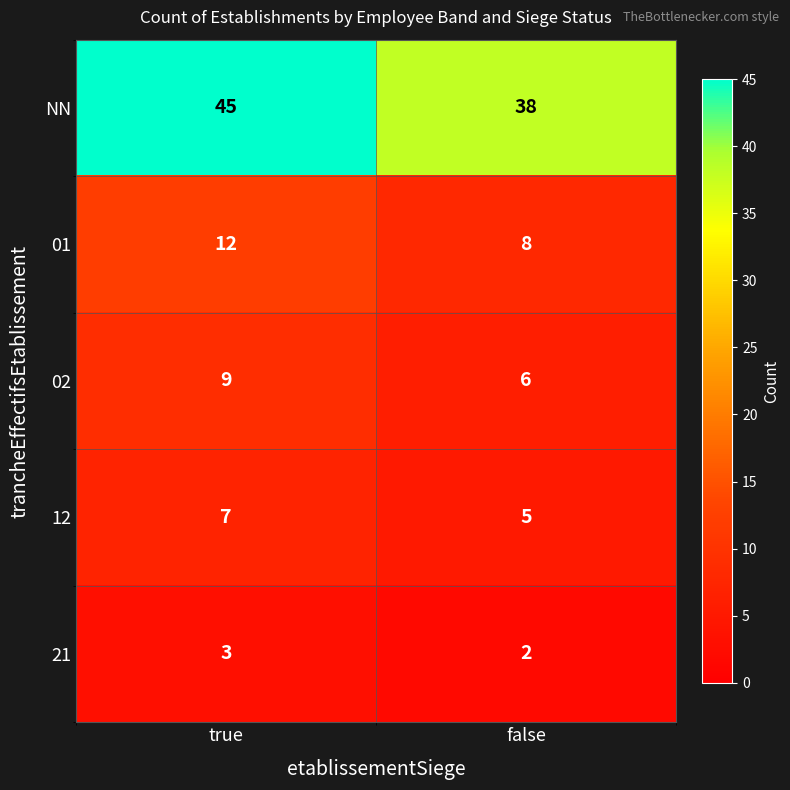

Which category has the highest value across all series?

true